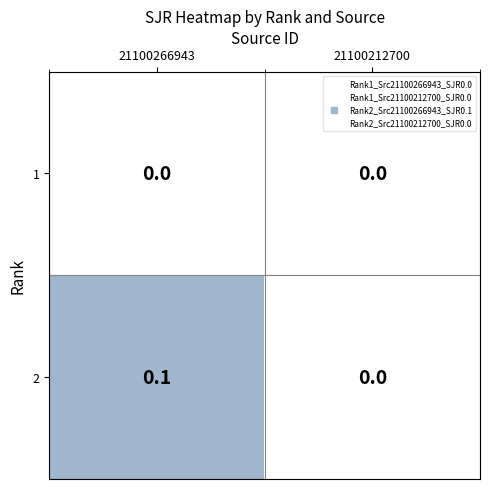

The value of 1 at 21100212700 is 0.0. True or false?

True